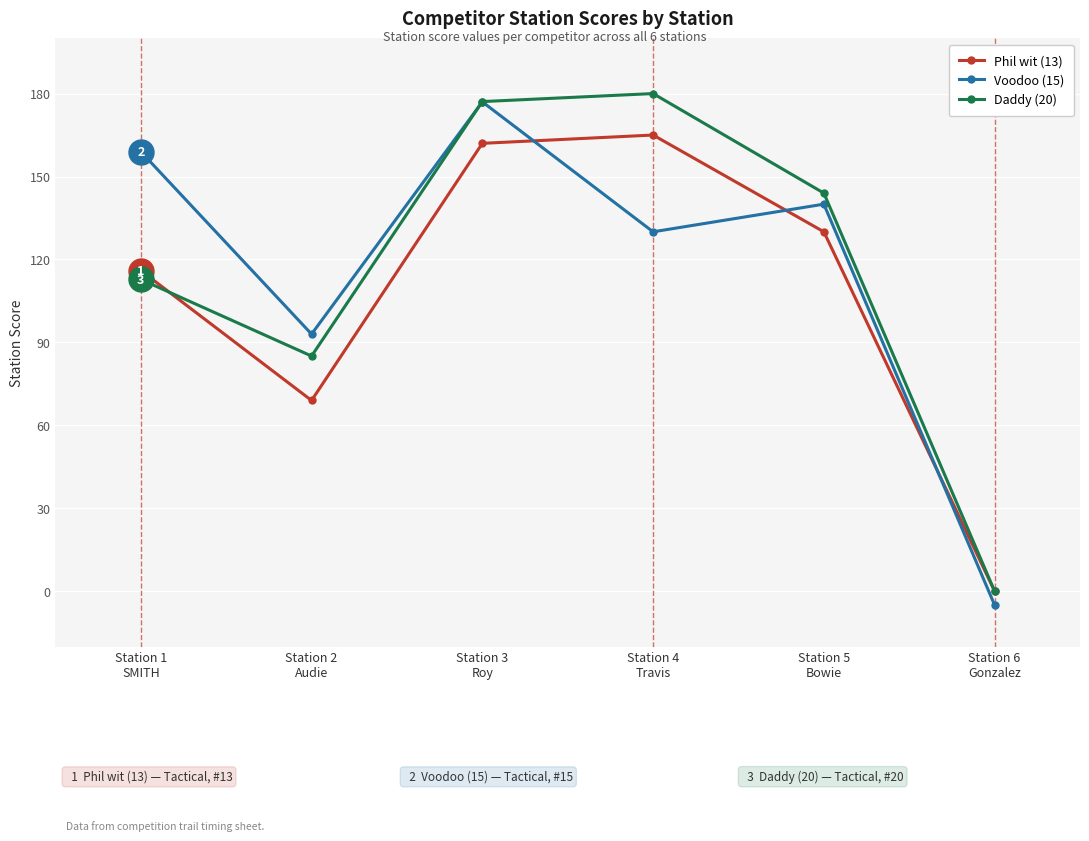

Reading right to left, what are all the values shown in this chart?

Phil wit (13): 0.0	130.0	165.0	162.0	69.0	116.0
Voodoo (15): -5.0	140.0	130.0	177.0	93.0	159.0
Daddy (20): 0.0	144.0	180.0	177.1	85.1	112.8